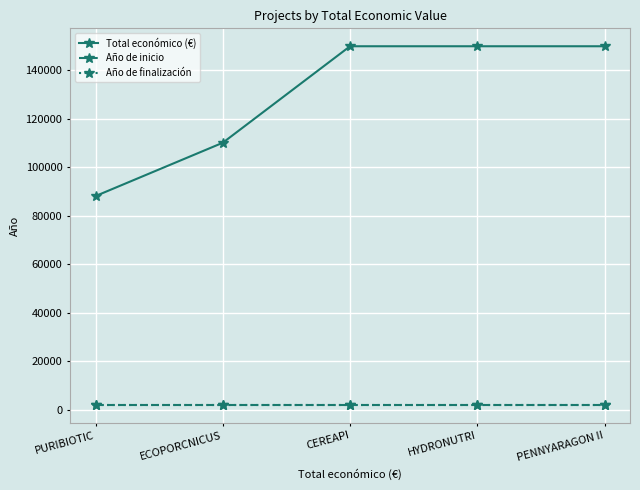

What is the total value across all series at CEREAPI?

154051